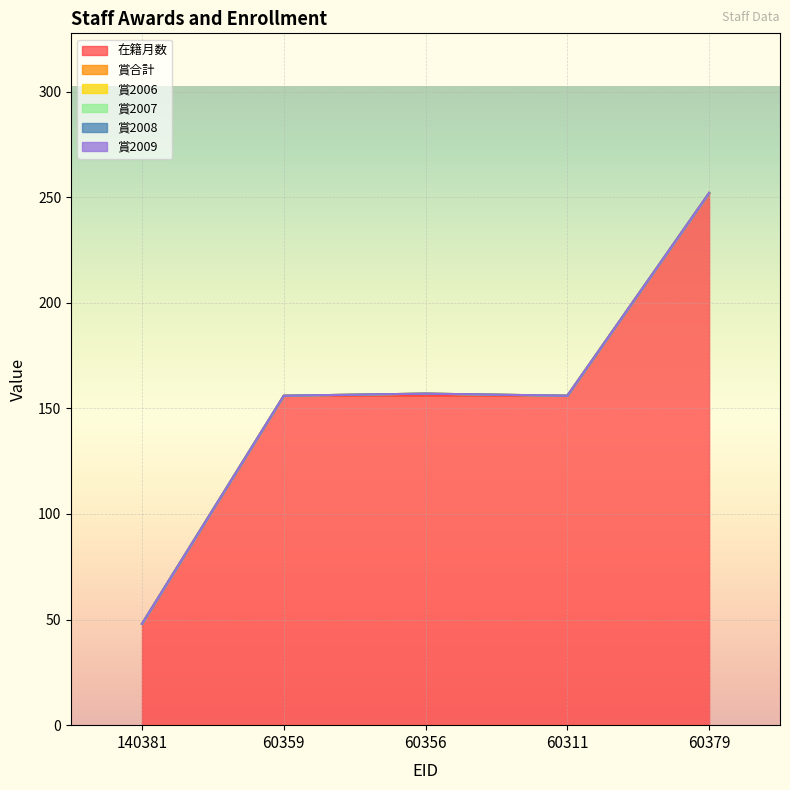

Which category has the highest value across all series?

60379